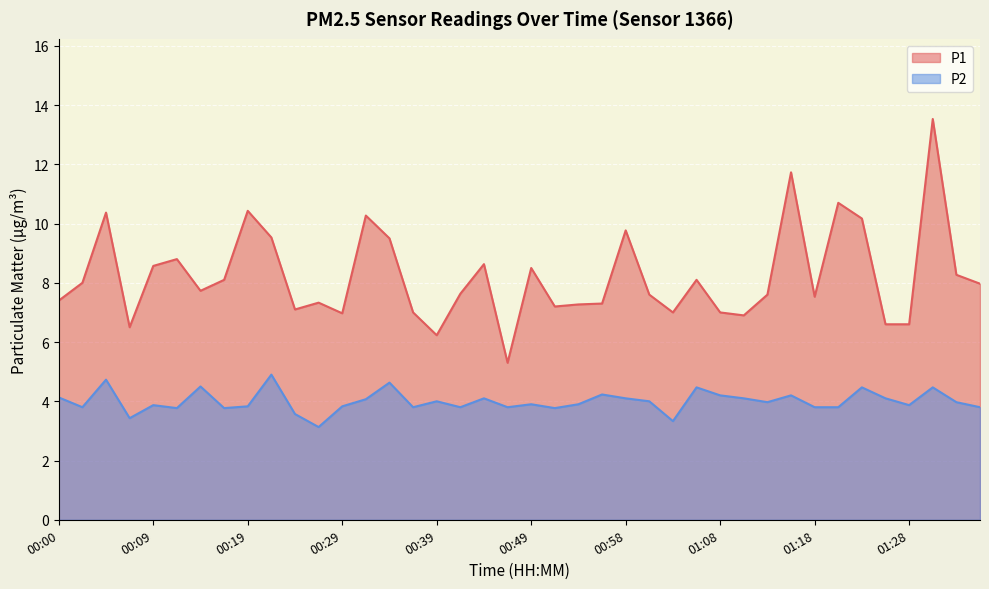

True or false: P1 and P2 cross at least once.

False